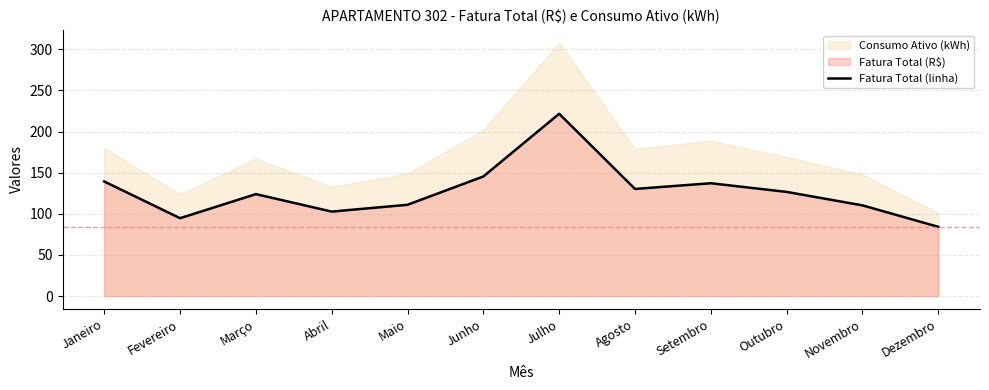

Does the chart have visible grid lines?

Yes